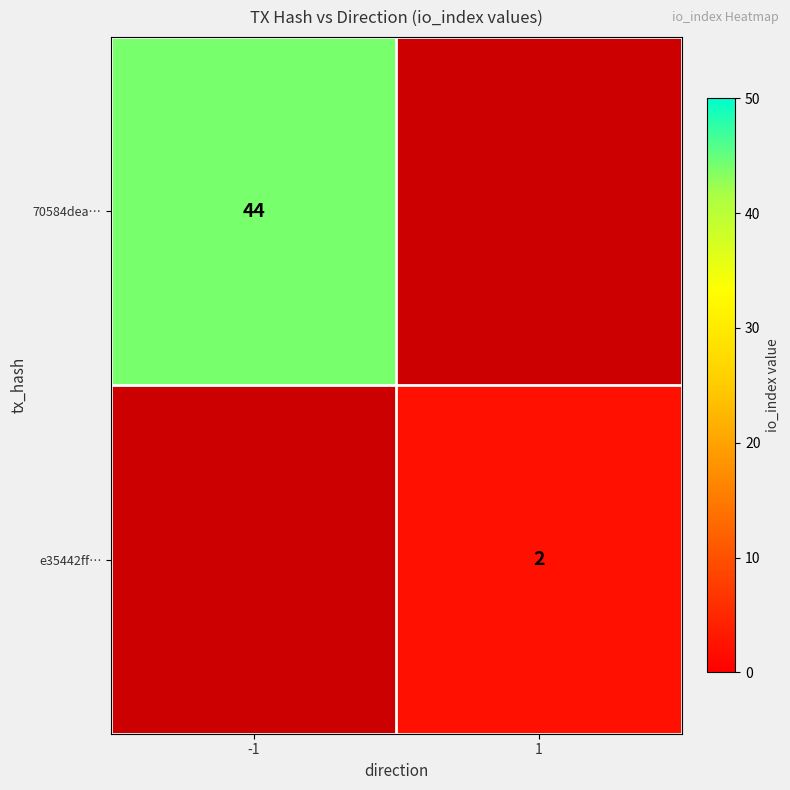

The 70584dea… series shows 72 at -1. True or false?

False